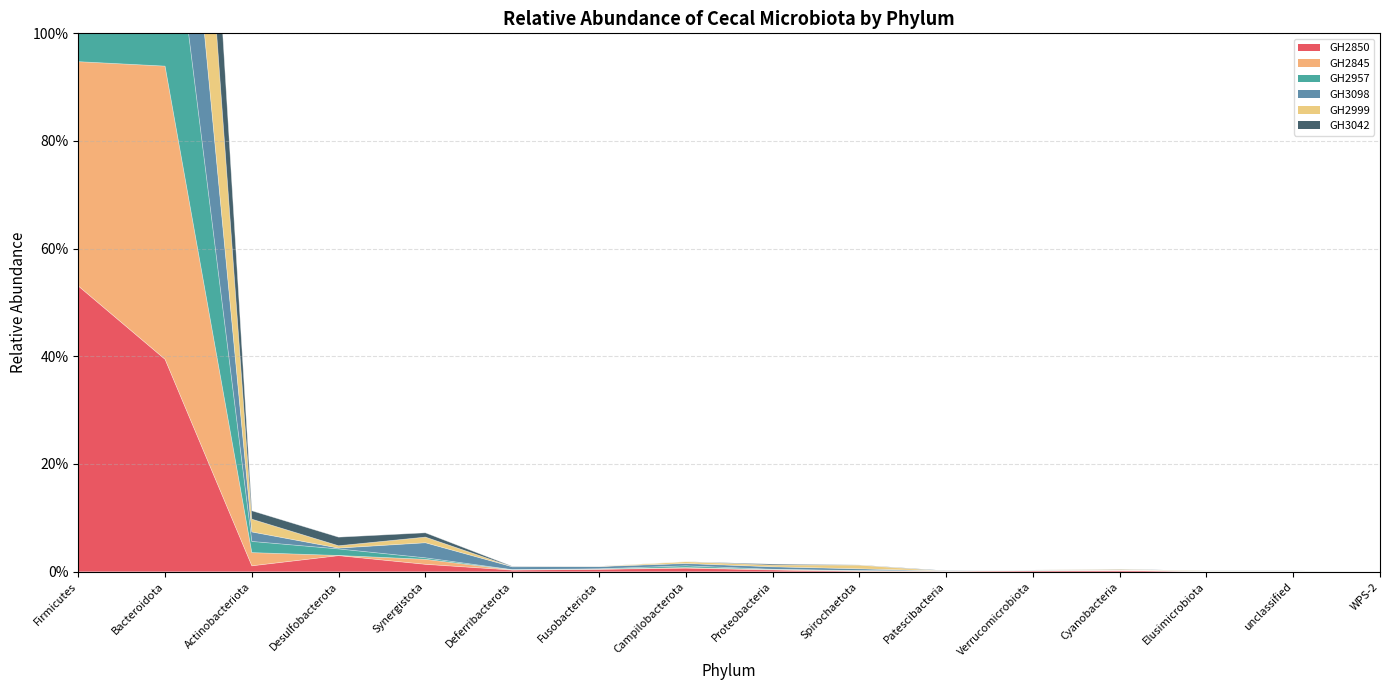

Which label corresponds to the smallest value in the chart?

Elusimicrobiota